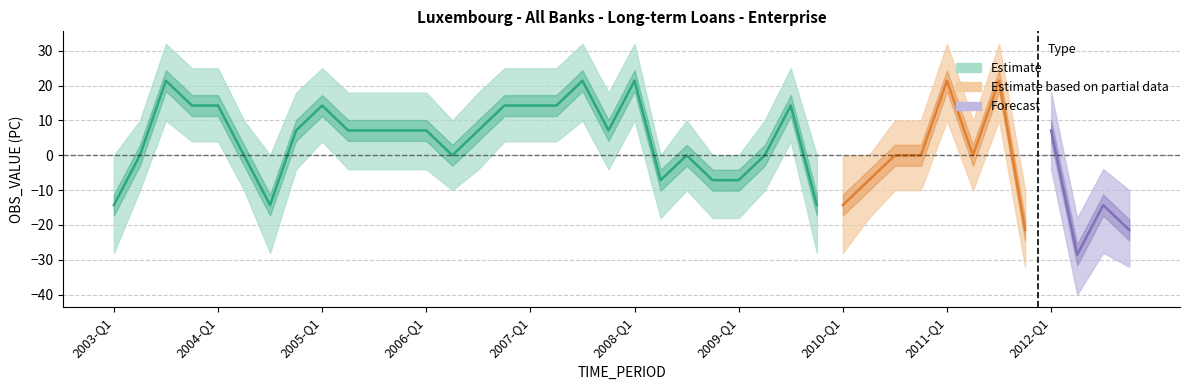

True or false: the data shows 13.7 at 2008-Q1.

False